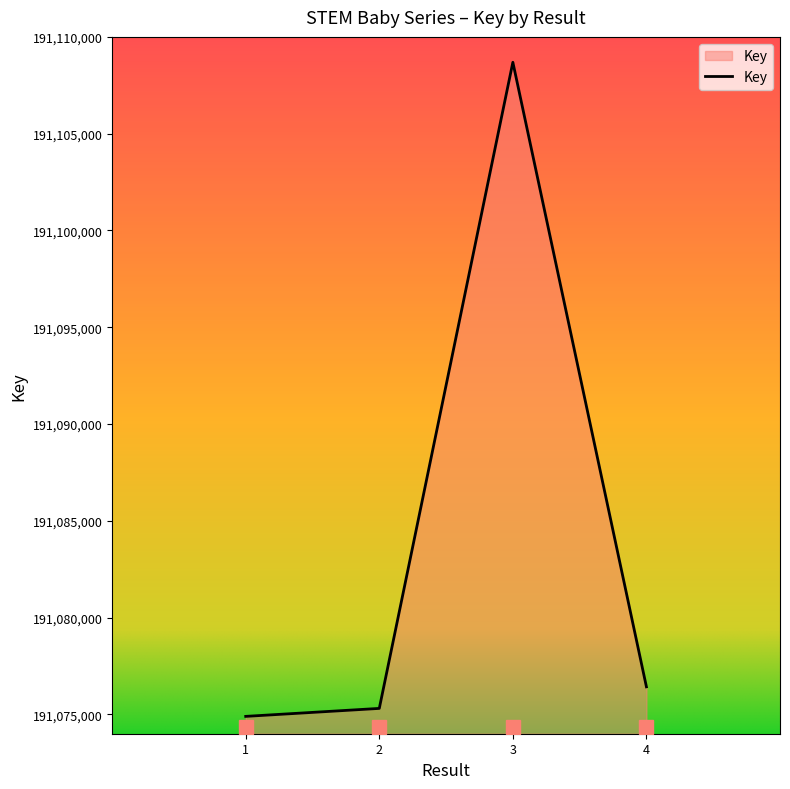

Read the value at 3, to the nearest 50.

191108700